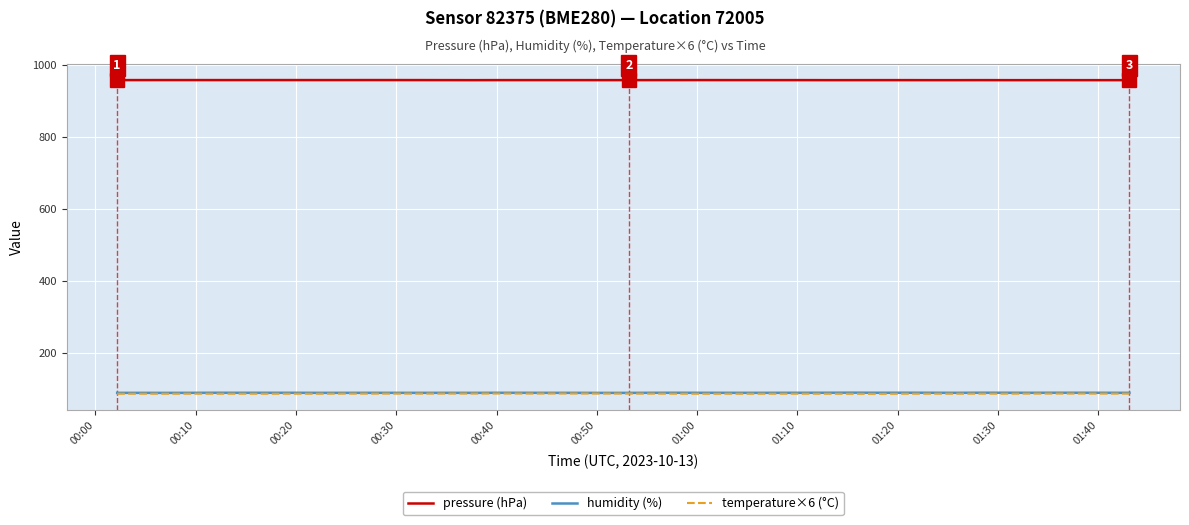

What is the smallest value displayed?

85.2